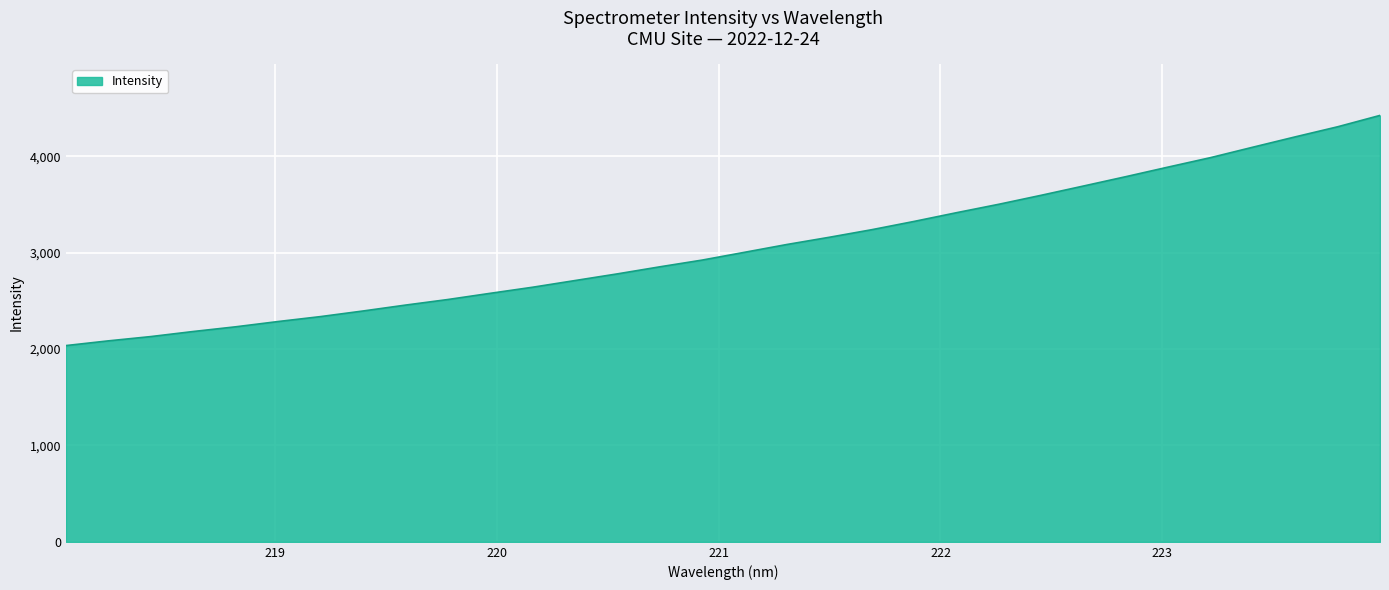

What is the sum of all values?

97866.9